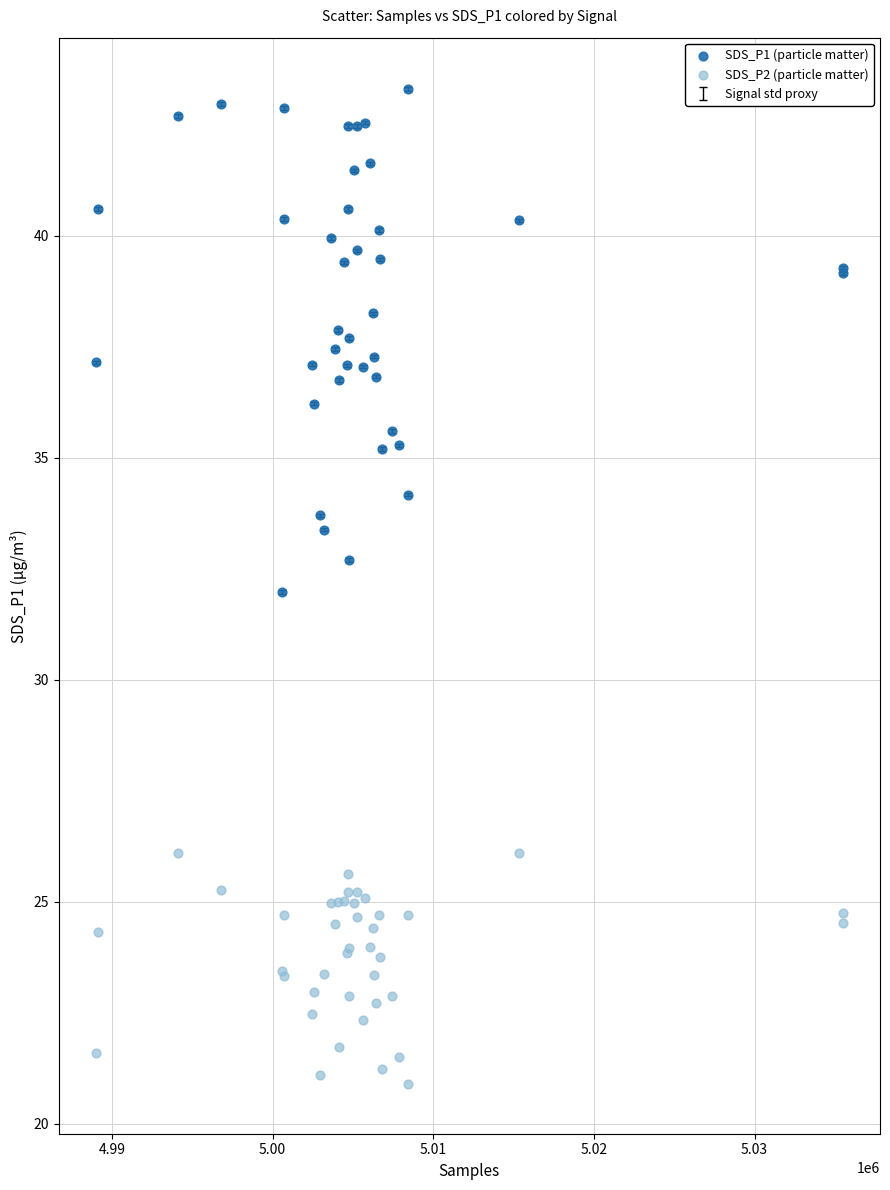

Which series has the largest Y range (max minus min)?

SDS_P1 (particle matter)